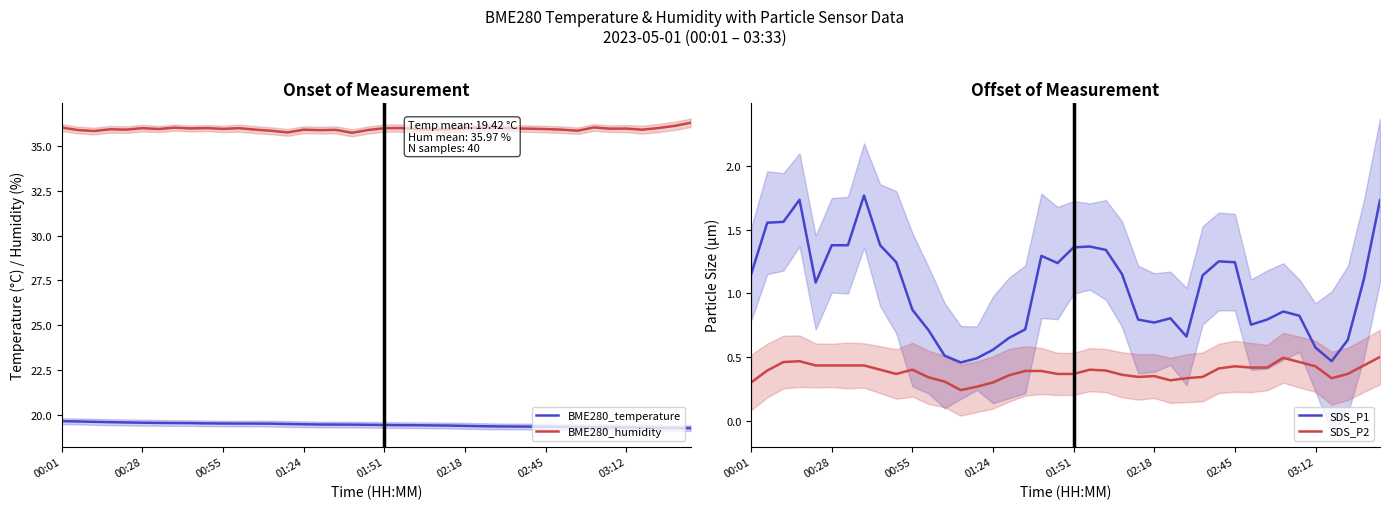

What are all the series names shown in the legend?

BME280_temperature, BME280_humidity, SDS_P1, SDS_P2